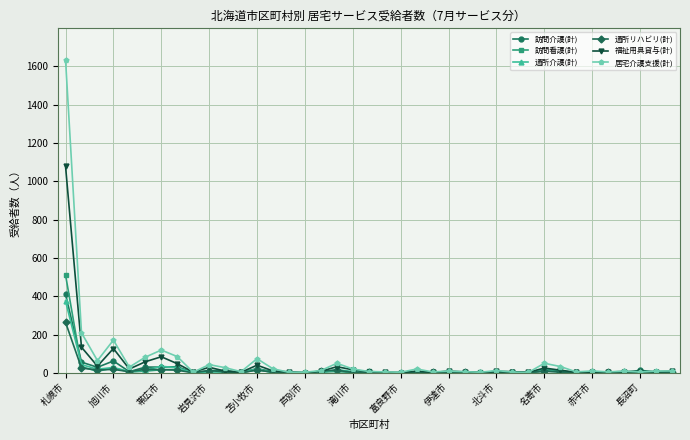

What is the greatest value displayed?

1635